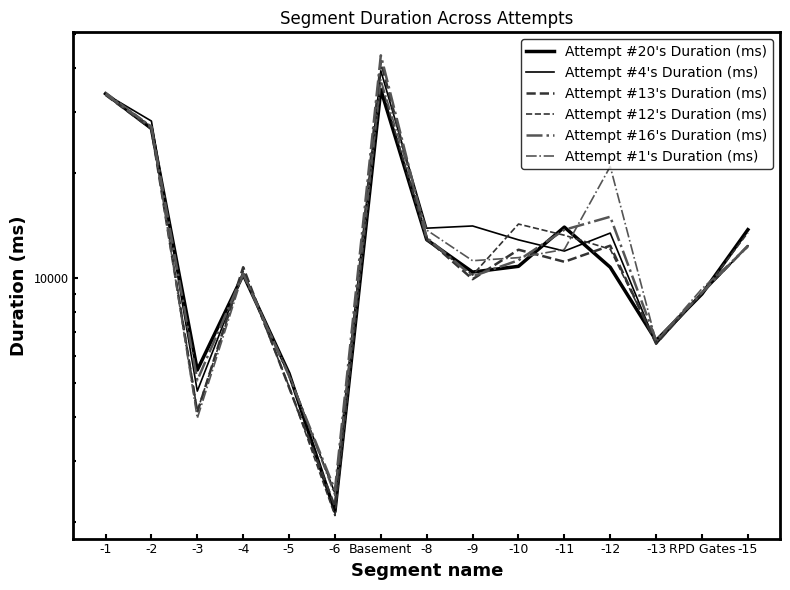

What is the greatest value displayed?

43507